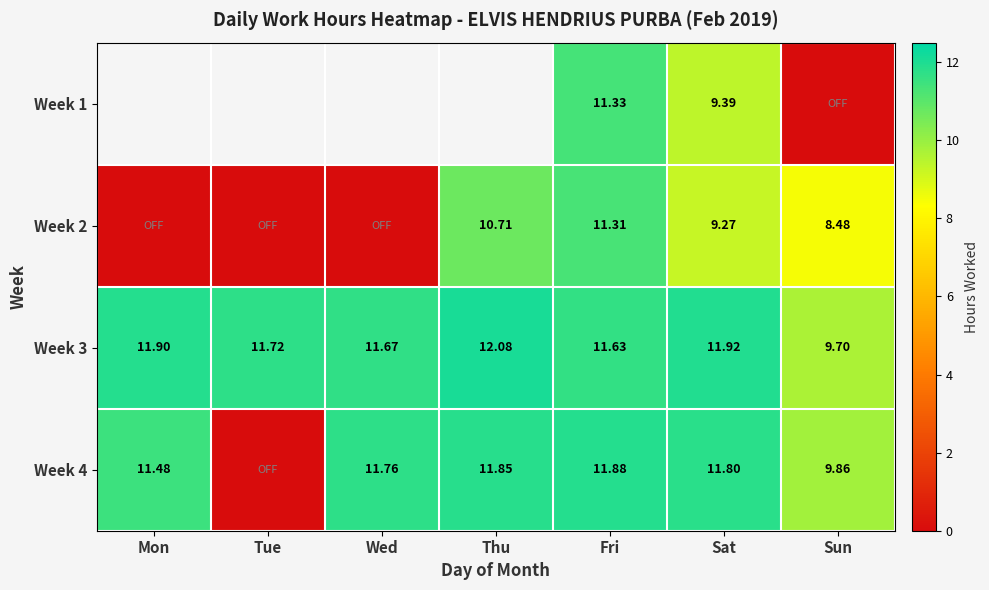

Is the value of Week 1 at Sat greater than the value of Week 3 at Tue?

No